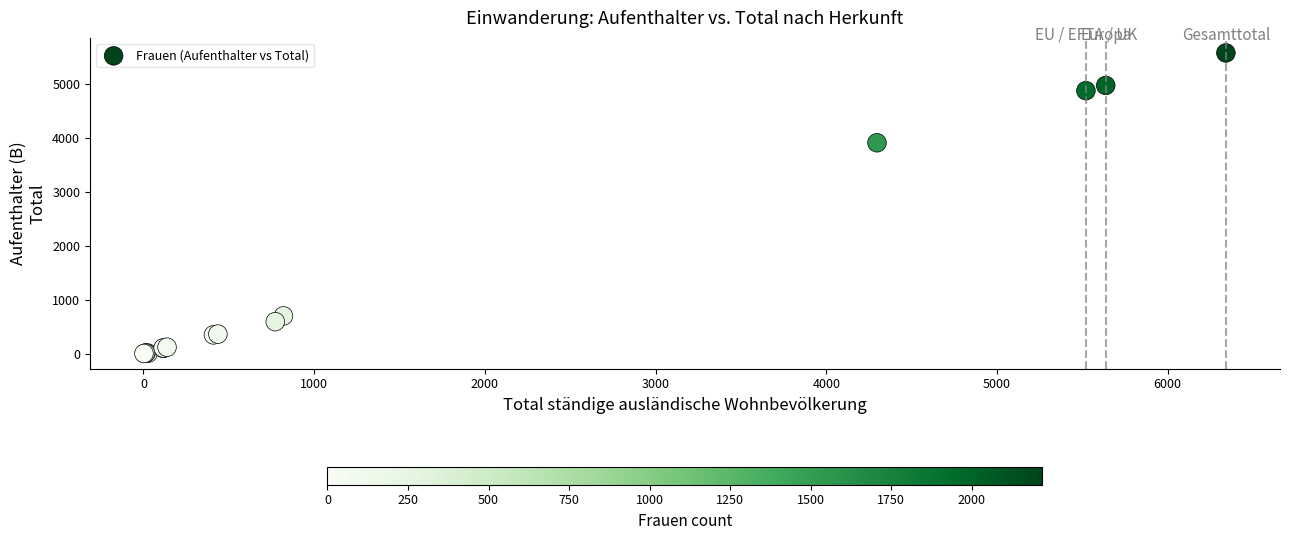

What Y value in the scatter plot is closest to 2785?

3904